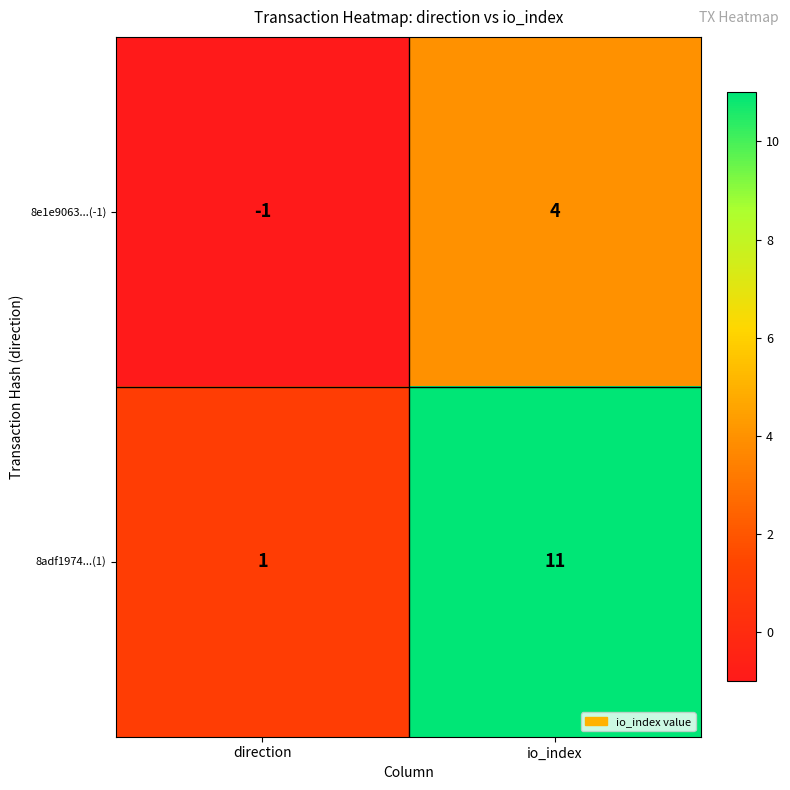

How many series are shown in this chart?

2